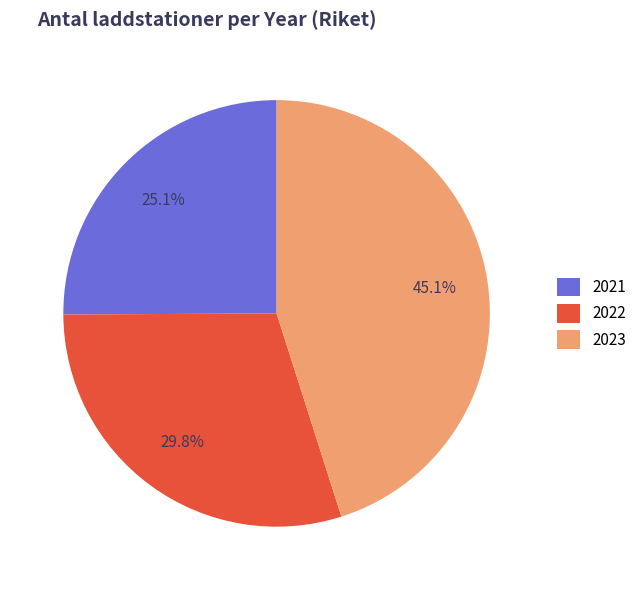

Between 2022 and 2023, which is larger?

2023